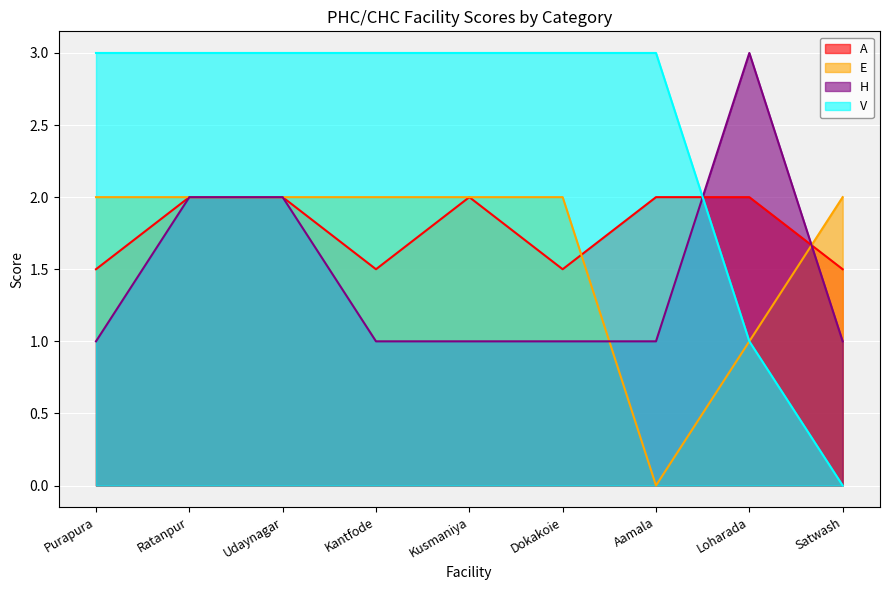

What is the average value of the V series?

2.4